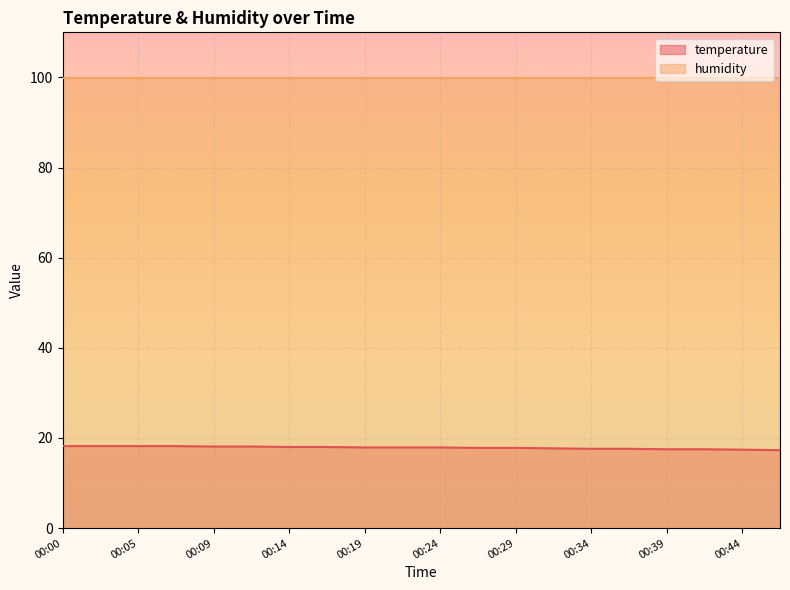

Between 00:14 and 00:17, which is larger?

00:14